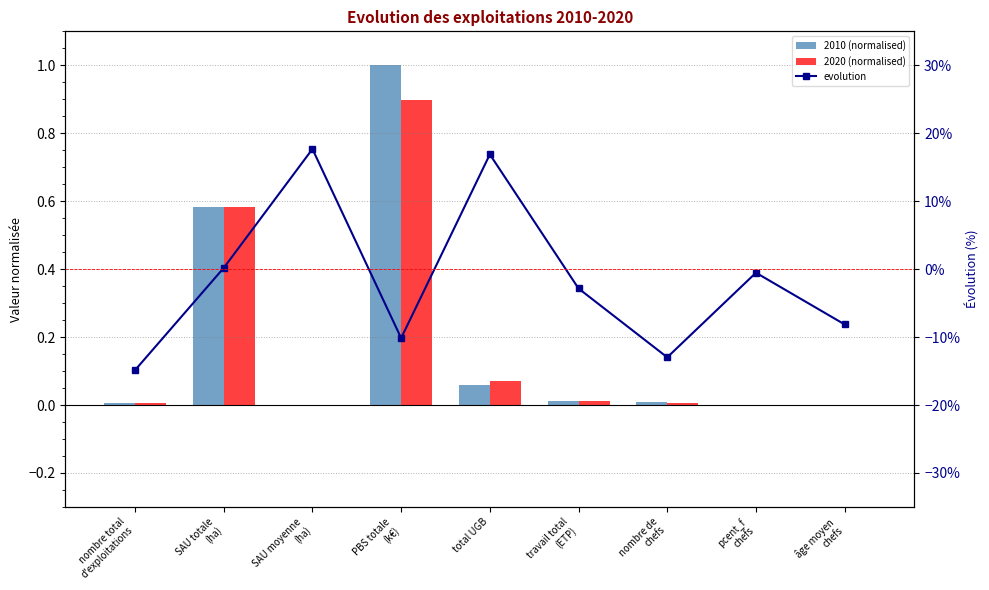

What is the difference between the maximum and second lowest values in the 2020 (normalised) series?

0.9